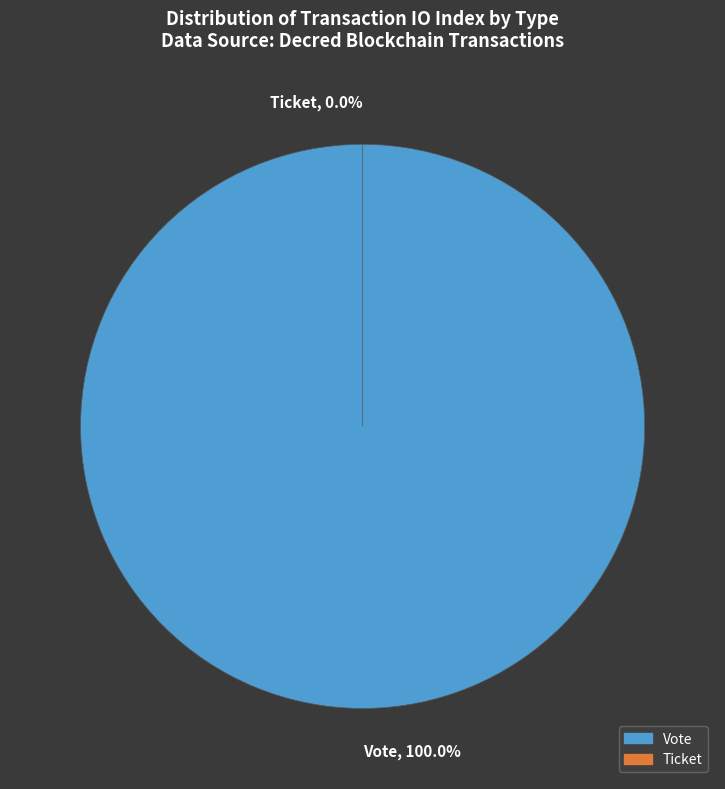

What percentage is the Vote slice, to the nearest percent?

100%